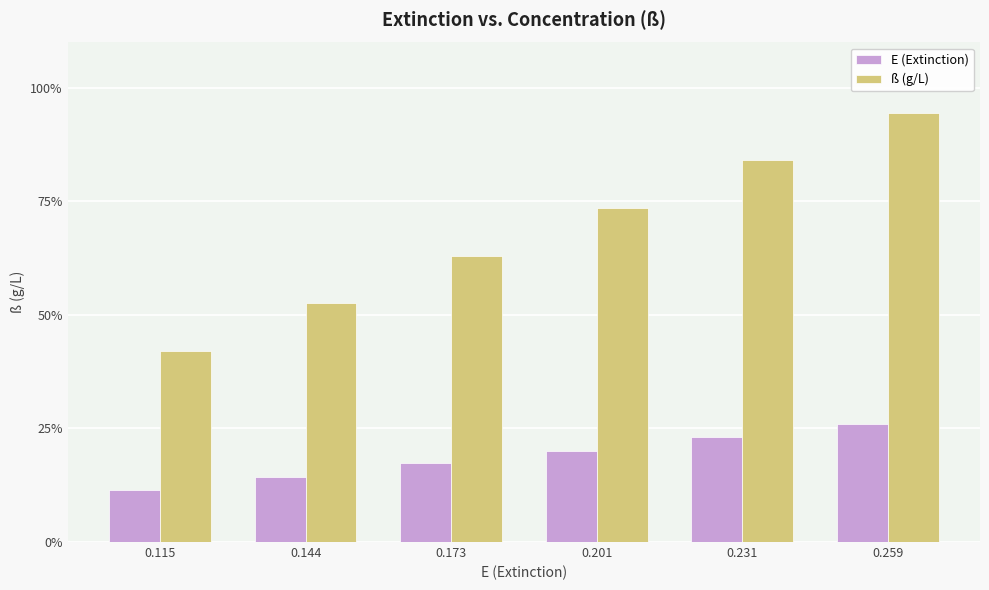

What are all the series names shown in the legend?

E (Extinction), ß (g/L)